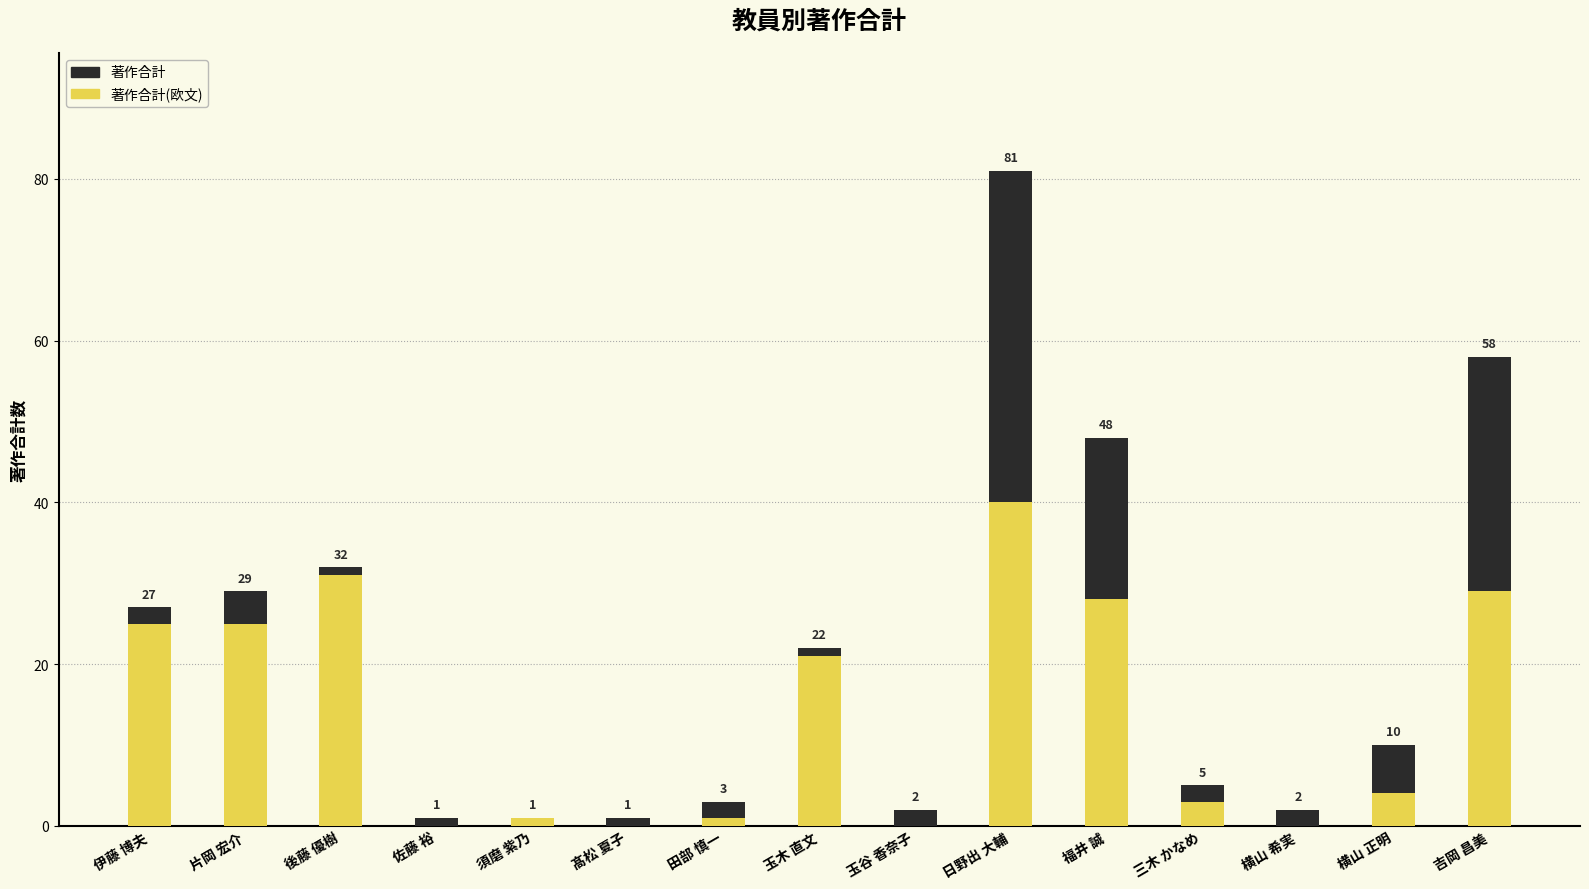

How many groups of bars are there?

15